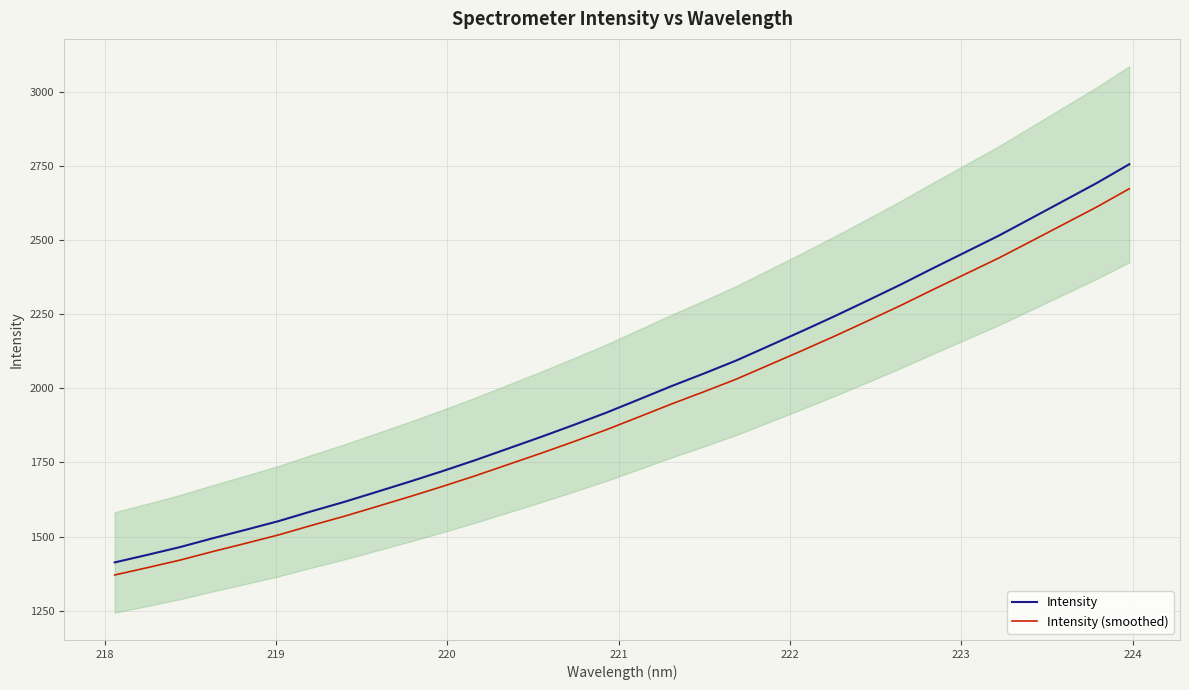

True or false: Intensity and Intensity (smoothed) intersect in this chart.

False